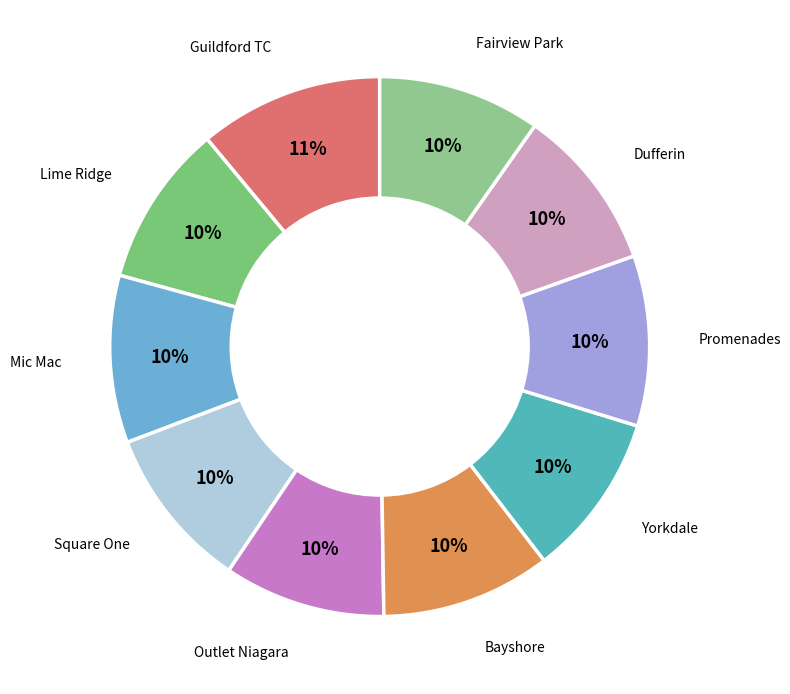

How many segments does this pie chart have?

10